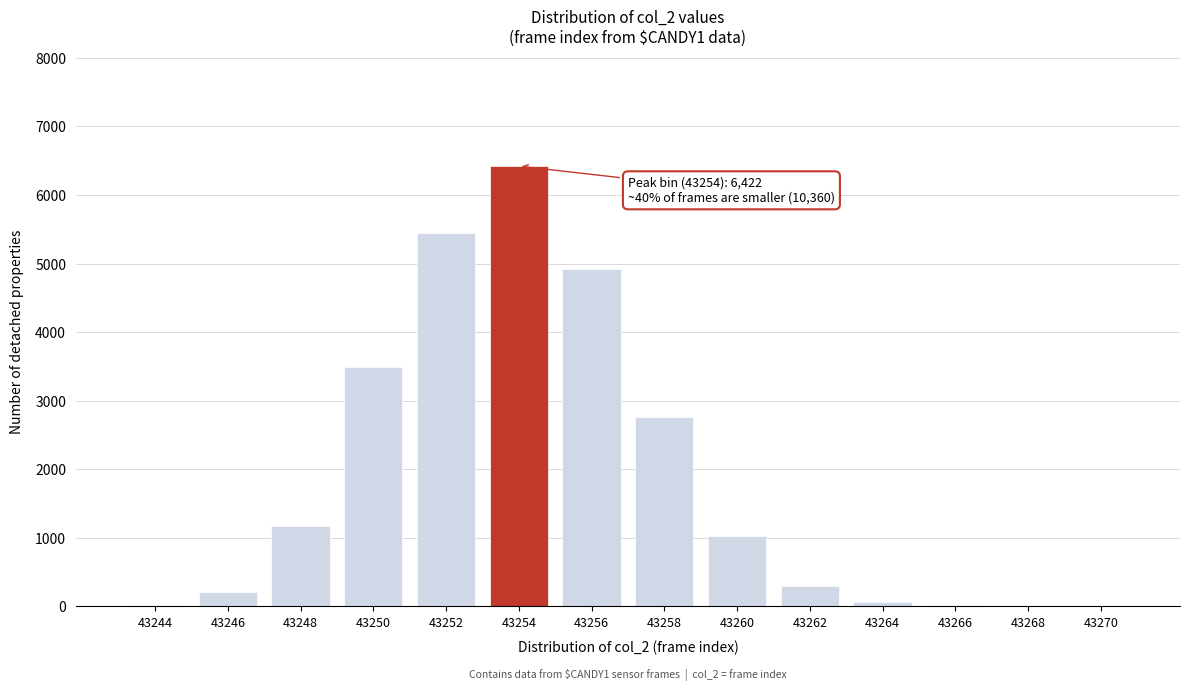

Where is the data nearest to the value 3211?

43250